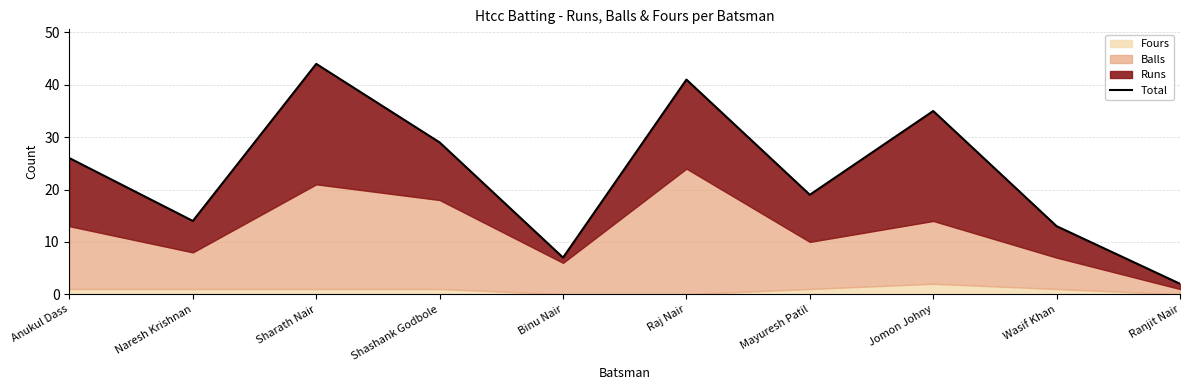

Rank the categories by value from lowest to highest.

Ranjit Nair, Binu Nair, Wasif Khan, Naresh Krishnan, Mayuresh Patil, Anukul Dass, Shashank Godbole, Jomon Johny, Raj Nair, Sharath Nair